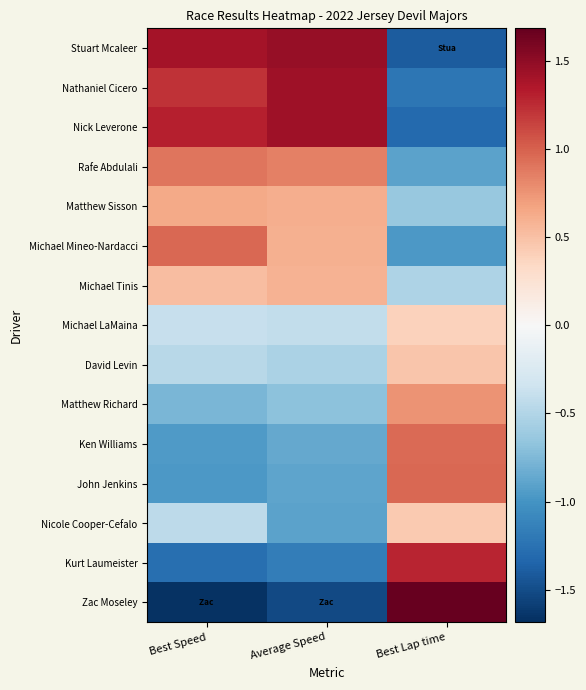

Which series has the widest spread of values?

Zac Moseley